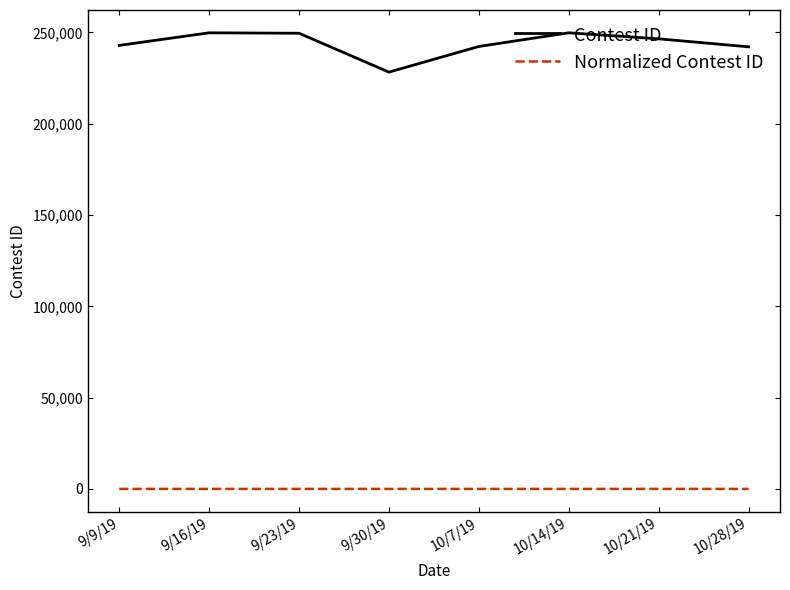

What is the approximate value of Normalized Contest ID at 9/30/19?

-1.0